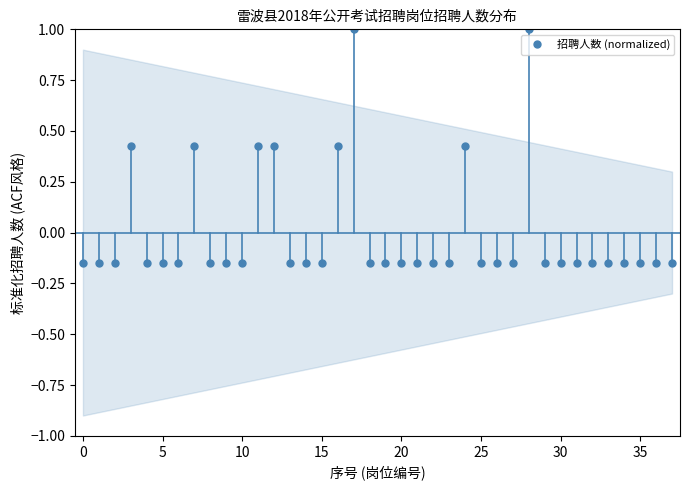

What is the value of the 13th point from the left?

0.4